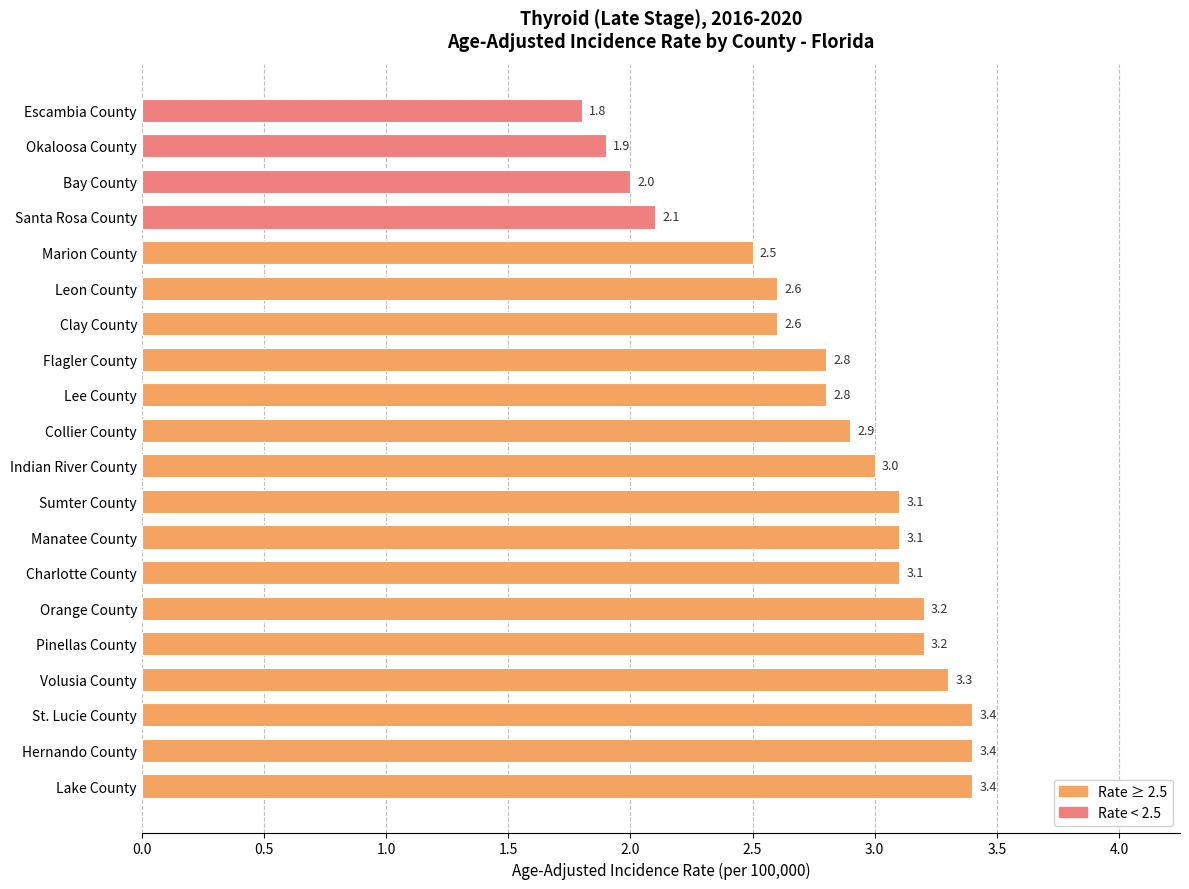

Reading bottom to top, extract all data points from this chart.

Lake County=3.4	Hernando County=3.4	St. Lucie County=3.4	Volusia County=3.3	Pinellas County=3.2	Orange County=3.2	Charlotte County=3.1	Manatee County=3.1	Sumter County=3.1	Indian River County=3.0	Collier County=2.9	Lee County=2.8	Flagler County=2.8	Clay County=2.6	Leon County=2.6	Marion County=2.5	Santa Rosa County=2.1	Bay County=2.0	Okaloosa County=1.9	Escambia County=1.8